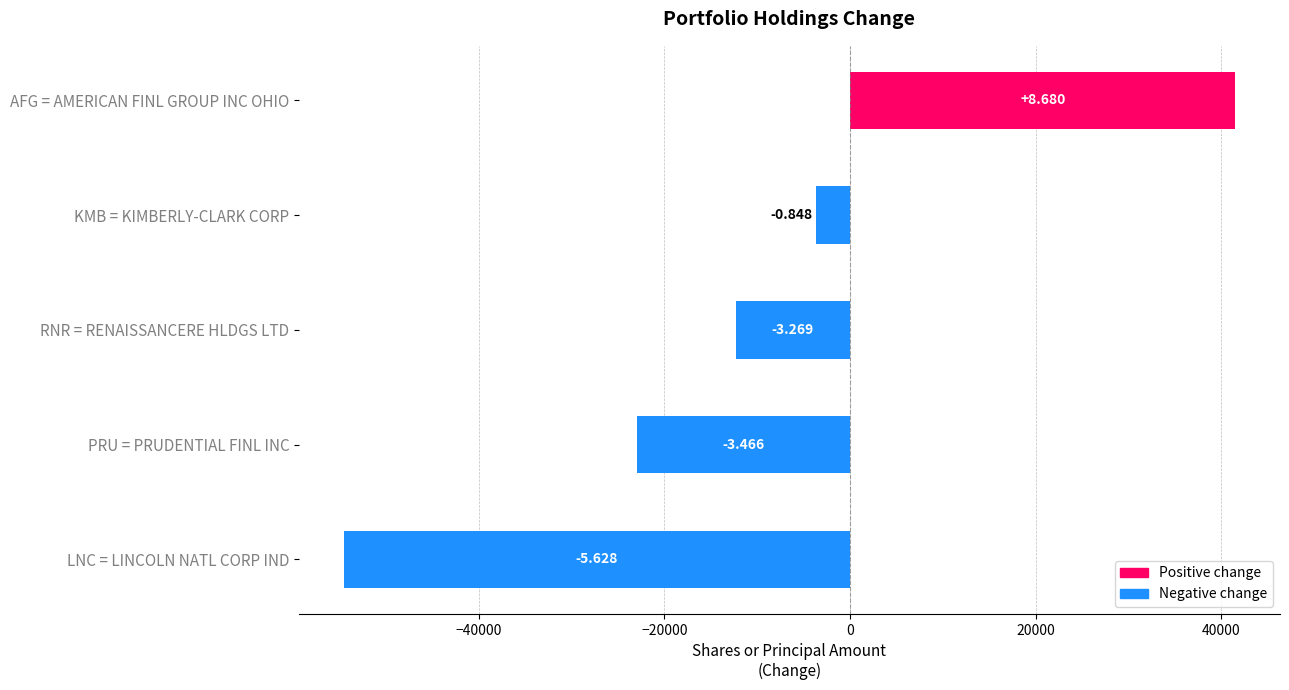

Are the bars horizontal?

Yes